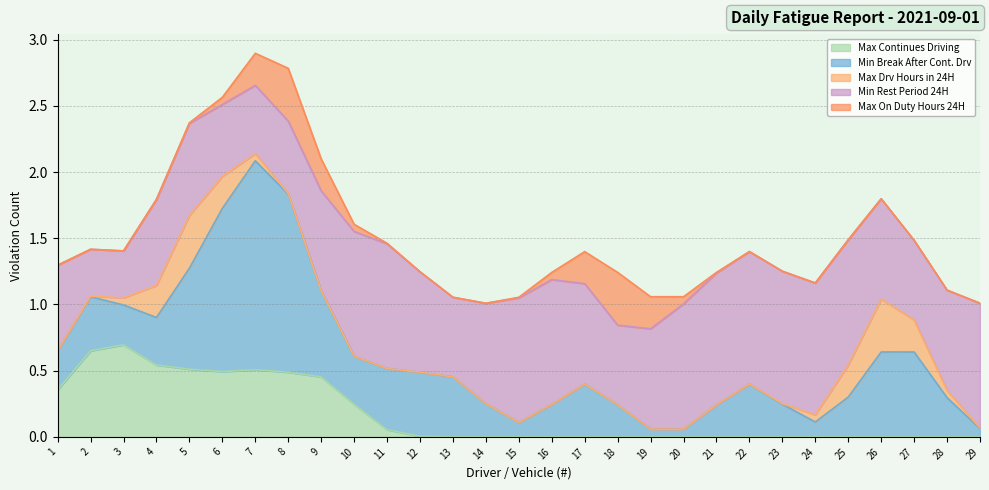

The Max Continues Driving series shows 0.0 at 14. True or false?

True